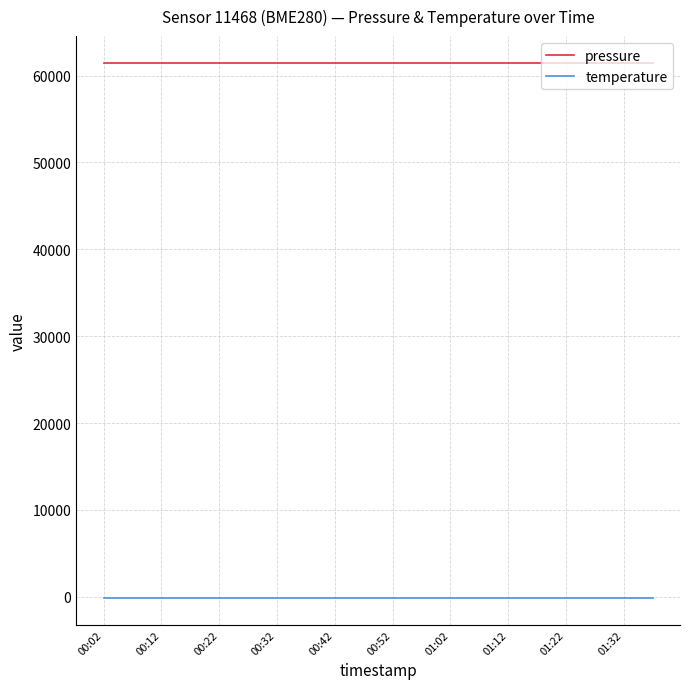

What is the lowest value of the pressure series?

61466.0